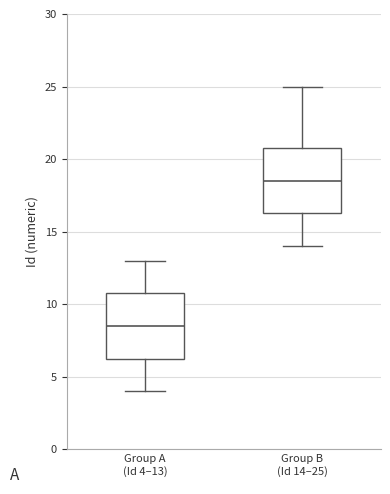

Where is the upper edge of the box for Group A (Id 4–13) on the y-axis? The values are not printed on the chart, so give them approximately, as read against the axis.

11.0